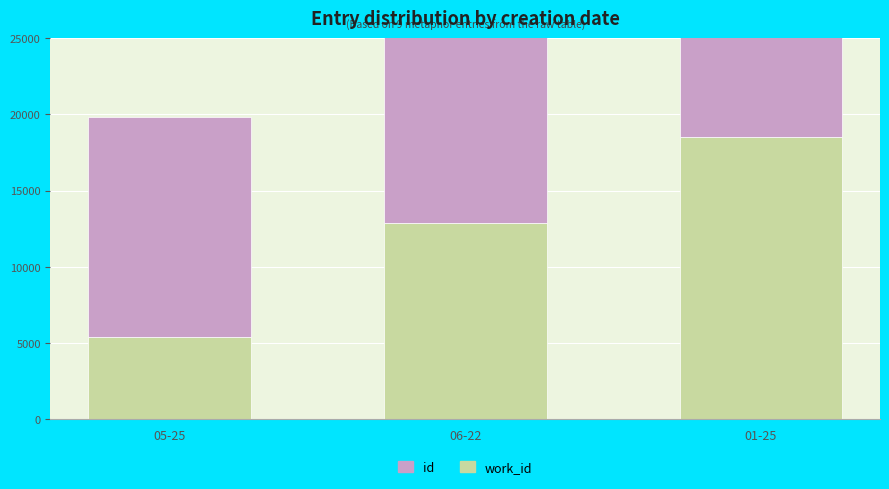

Which series has the widest spread of values?

id